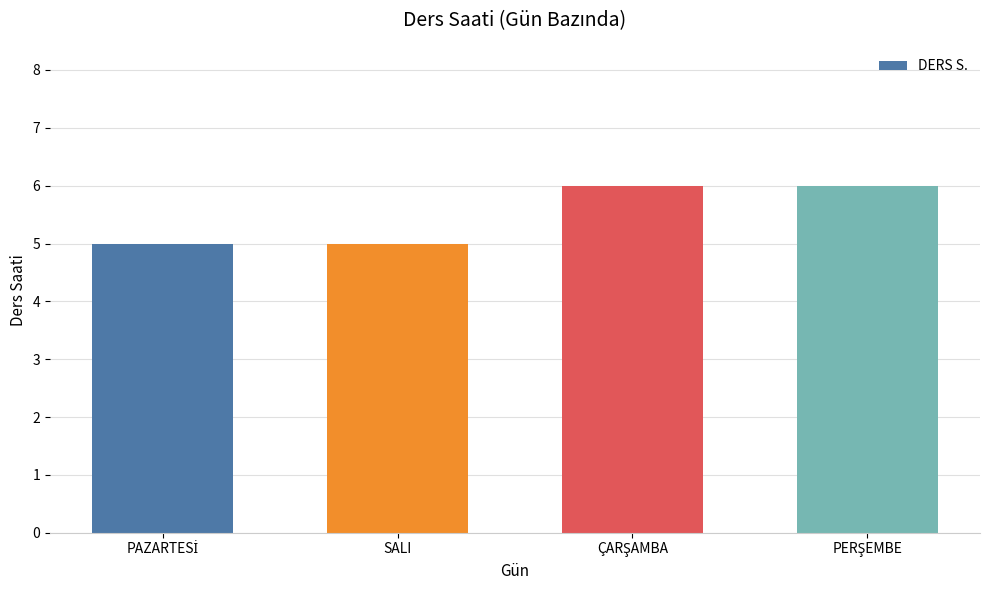

What is the sum of all values?

22